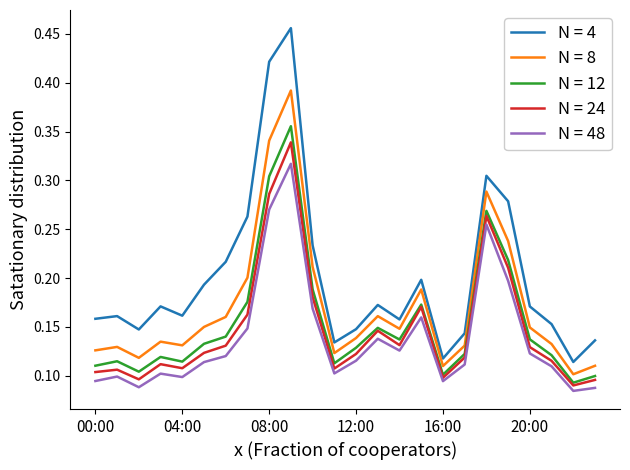

Which series has the largest range (max minus min)?

N = 4